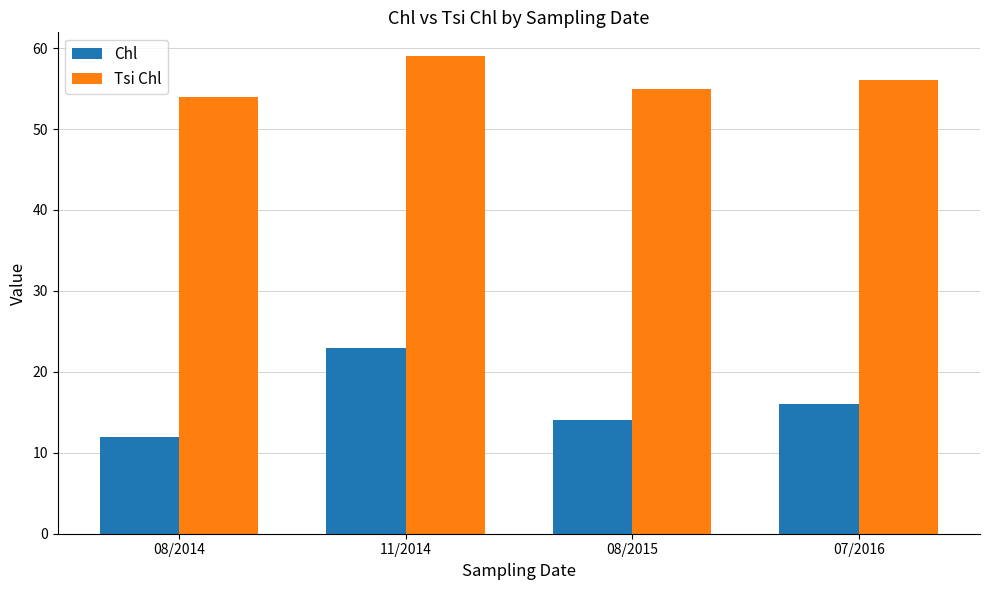

What position from the right is 08/2014?

4